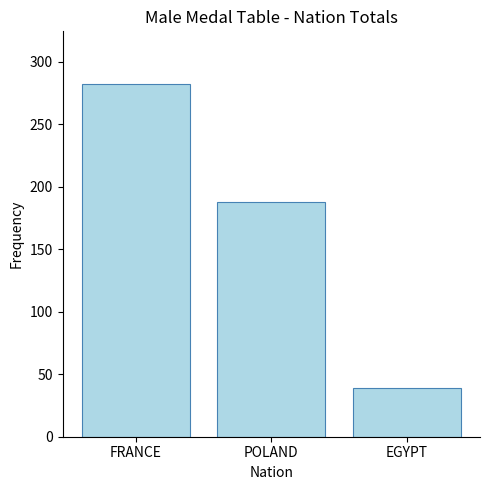

What is the label of the 1st bar from the right?

EGYPT